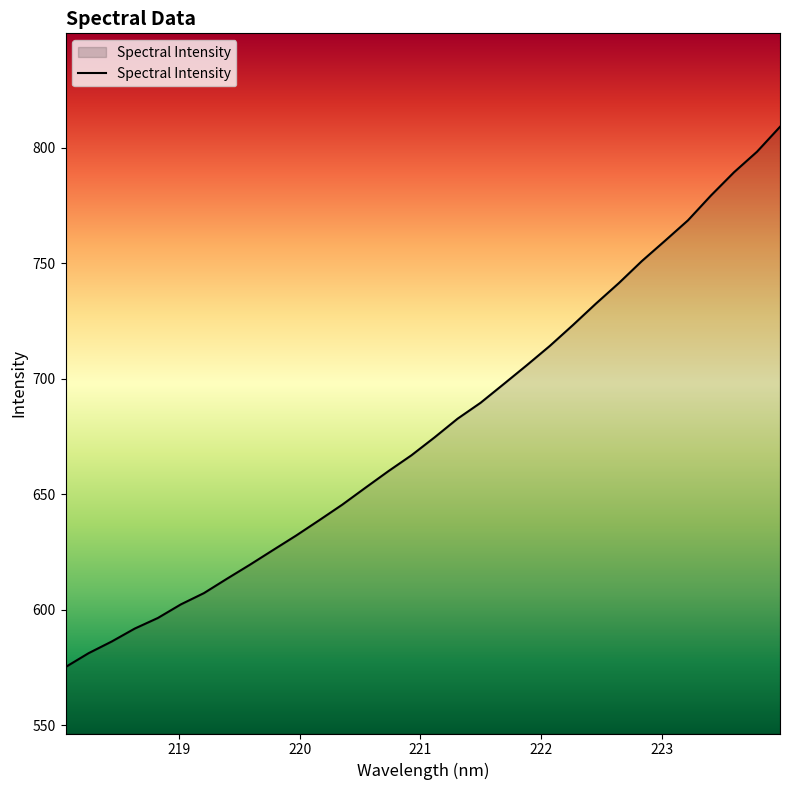

What is the difference between the maximum and minimum values?

233.9